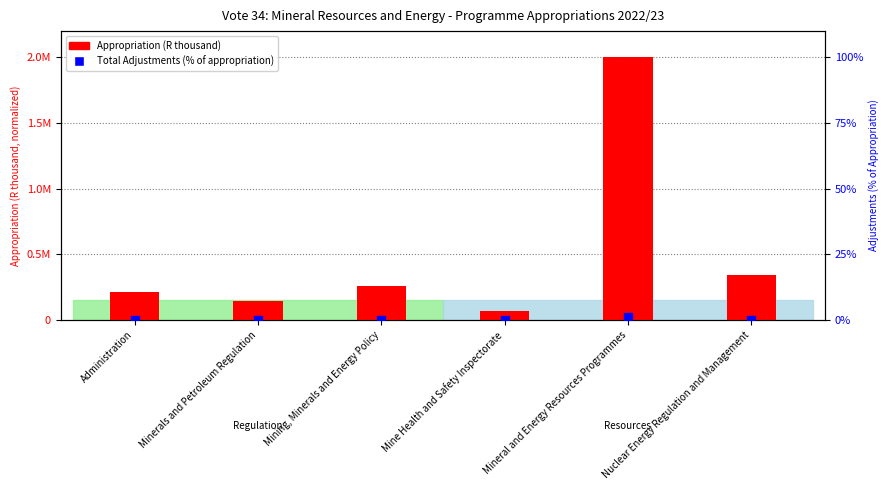

Which series has the largest Y range (max minus min)?

Appropriation (R thousand)